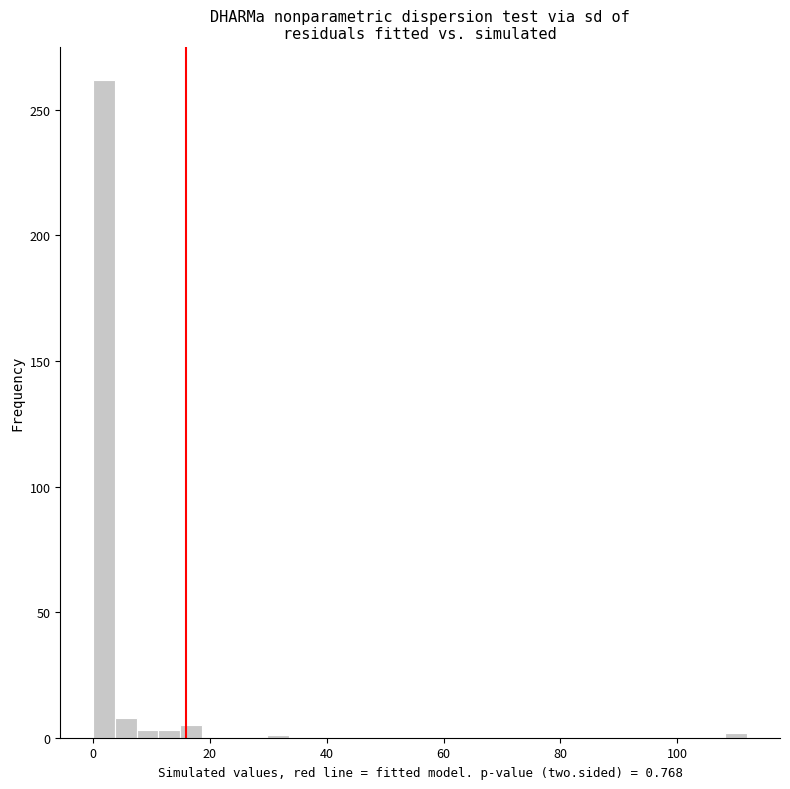

Read against the x-axis, roughly where is the centre of the tallest bar?

2